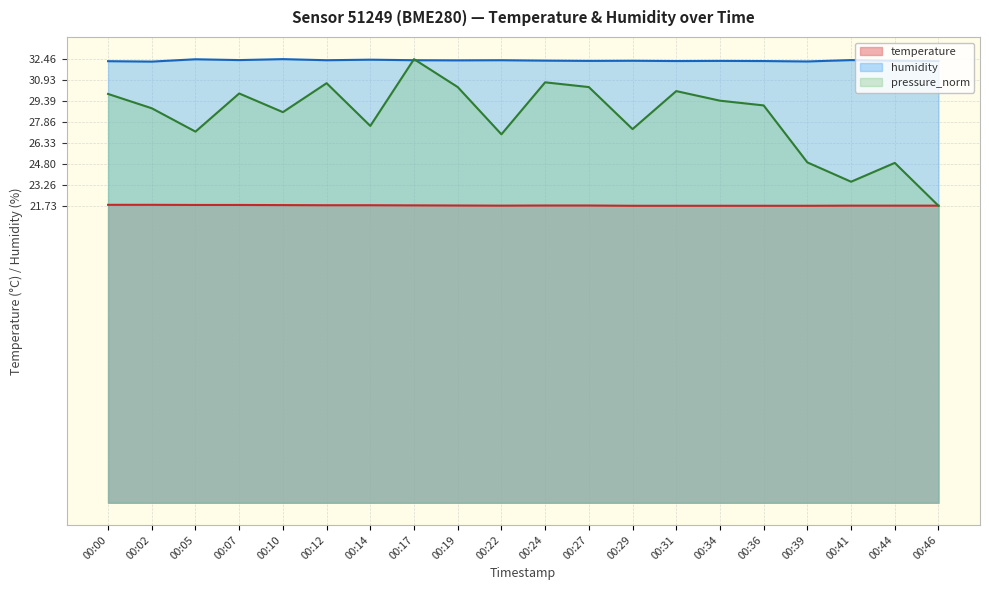

Which series changed the most between 00:24 and 00:41?

pressure_norm